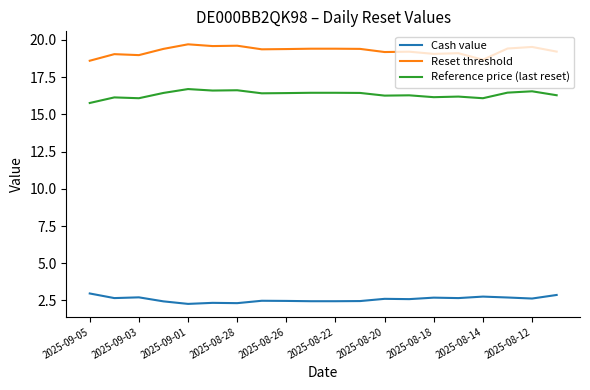

True or false: Cash value and Reference price (last reset) cross at least once.

False